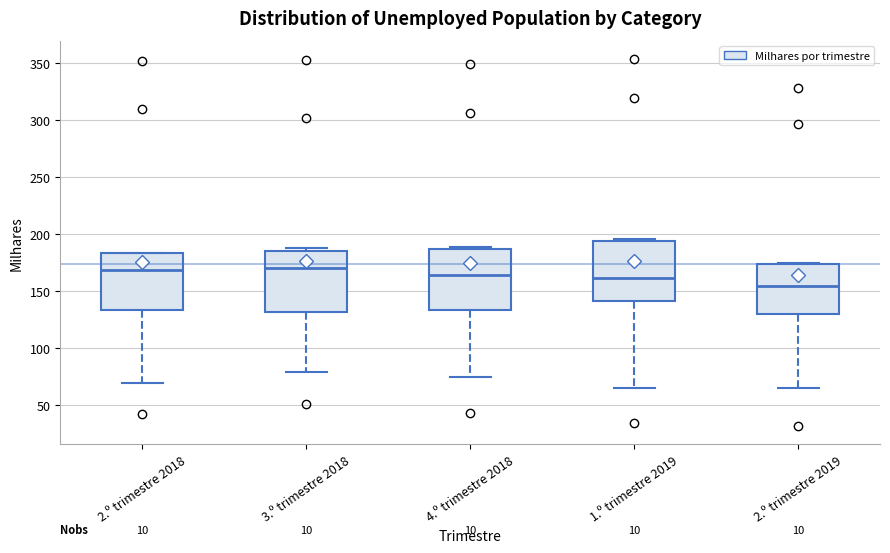

Which box's median line is the lowest?

2.º trimestre 2019